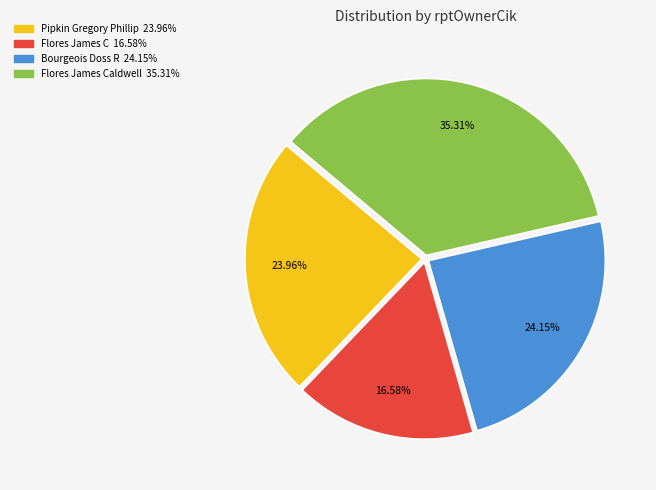

Does any single category account for the majority?

No